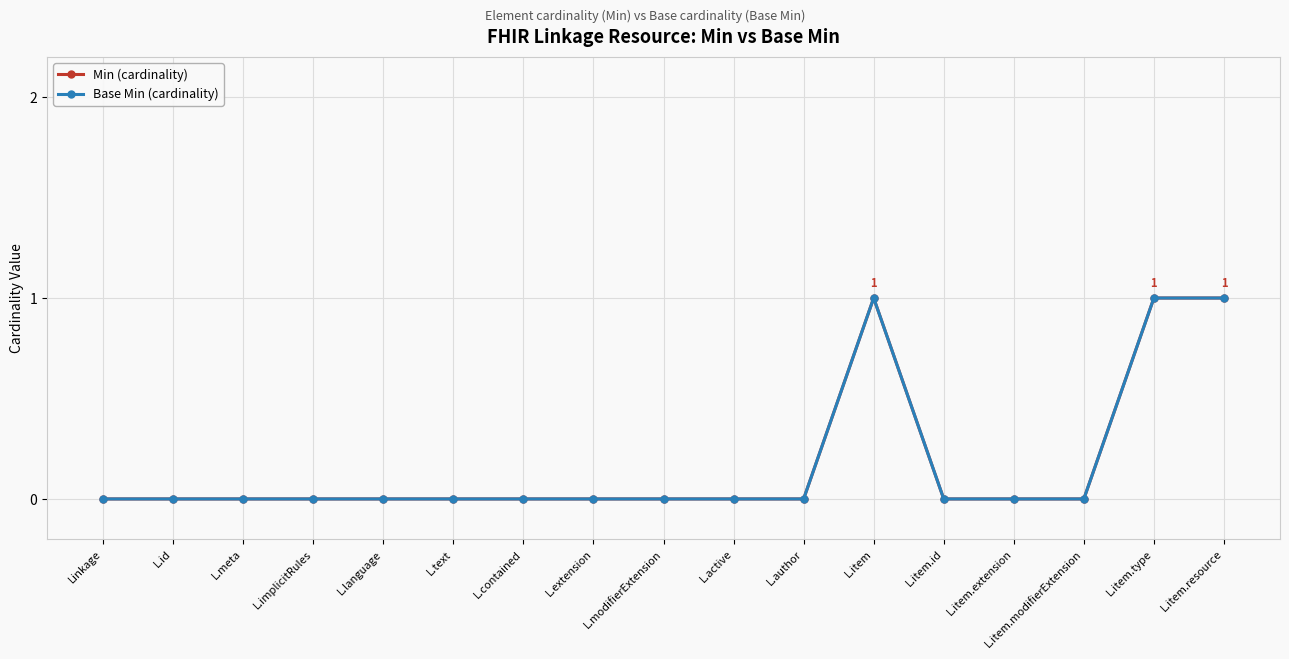

What is the label of the 7th point from the left?

L.contained